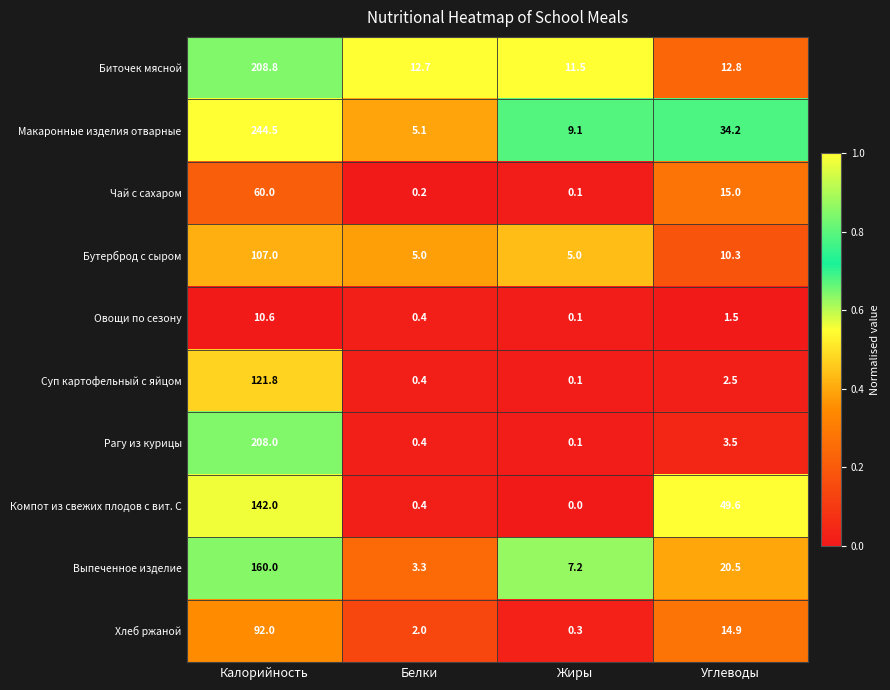

How many categories are shown in the chart?

4